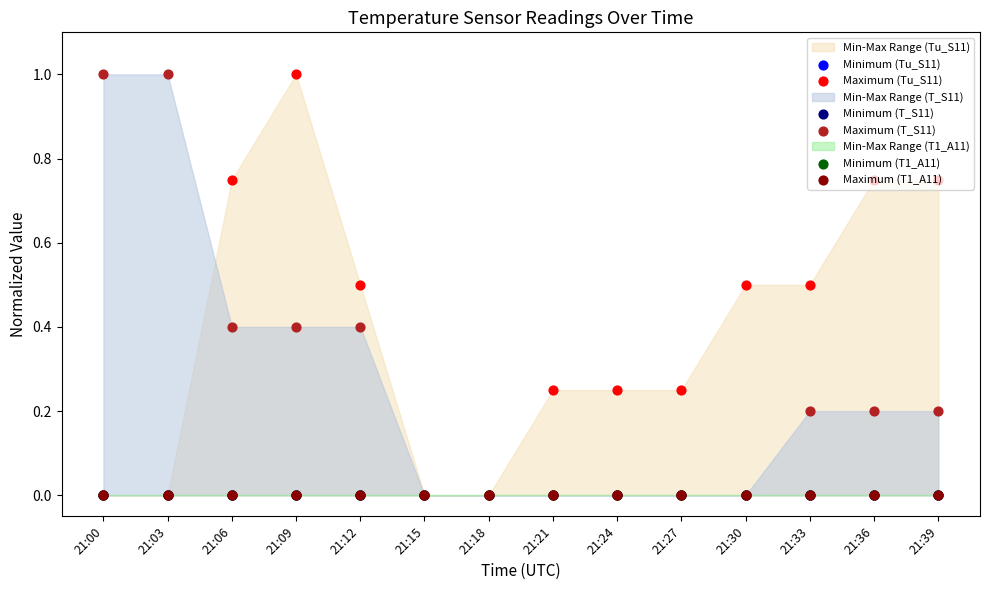

At how many categories does at least one series exceed 0?

12